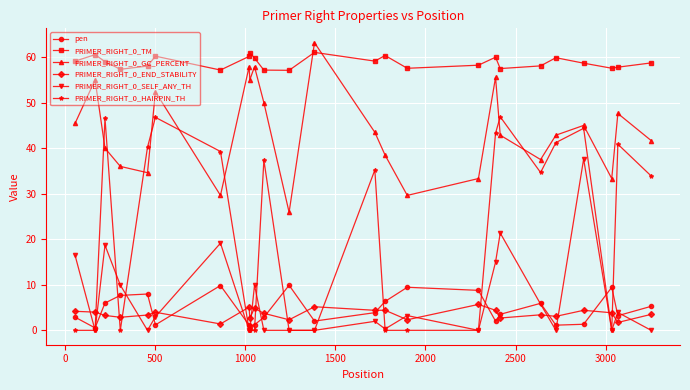

True or false: PRIMER_RIGHT_0_SELF_ANY_TH has more than 1 interior local peaks.

True